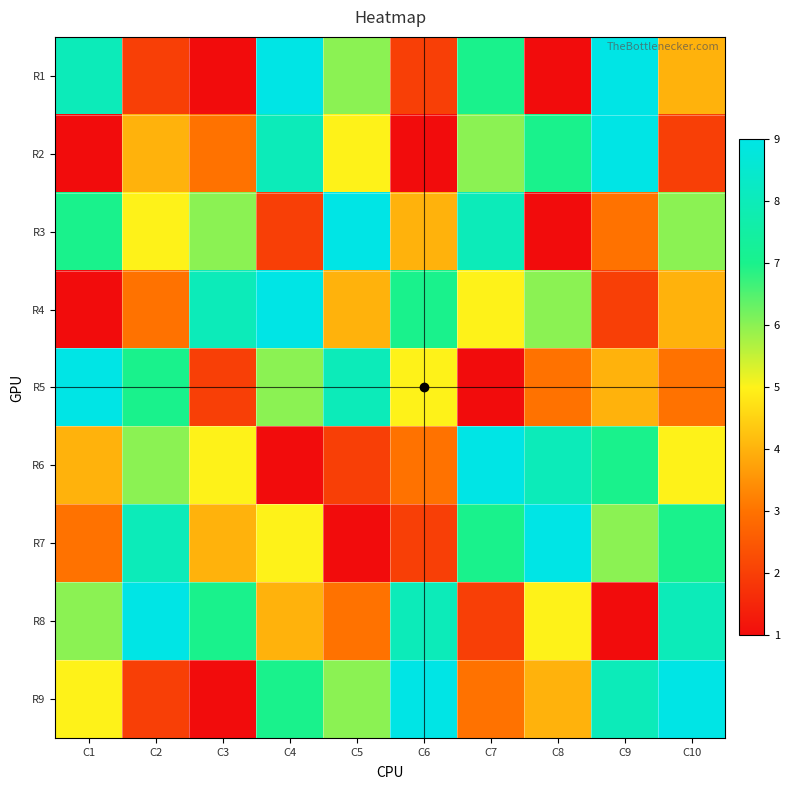

Which category has the highest value across all series?

C4